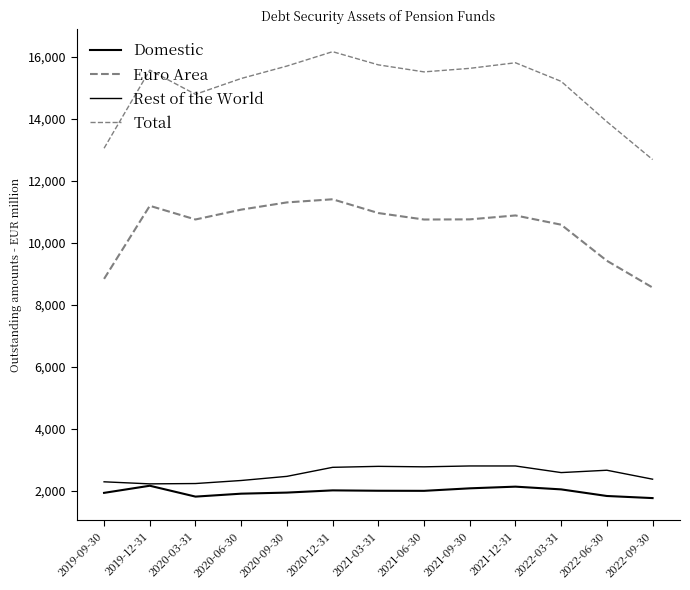

The value of Domestic at 2022-06-30 is 1828.3. True or false?

True